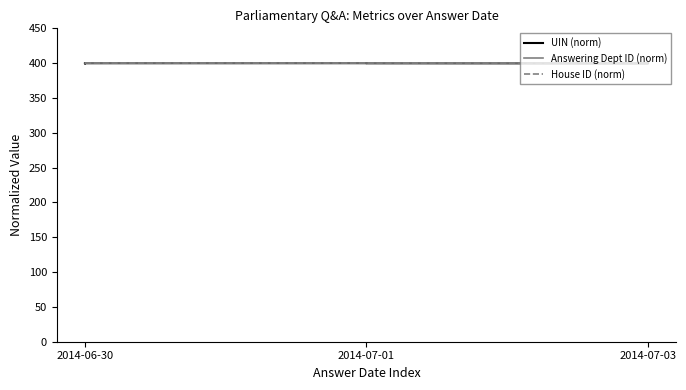

Where is the first local maximum for UIN (norm)?

2014-07-01